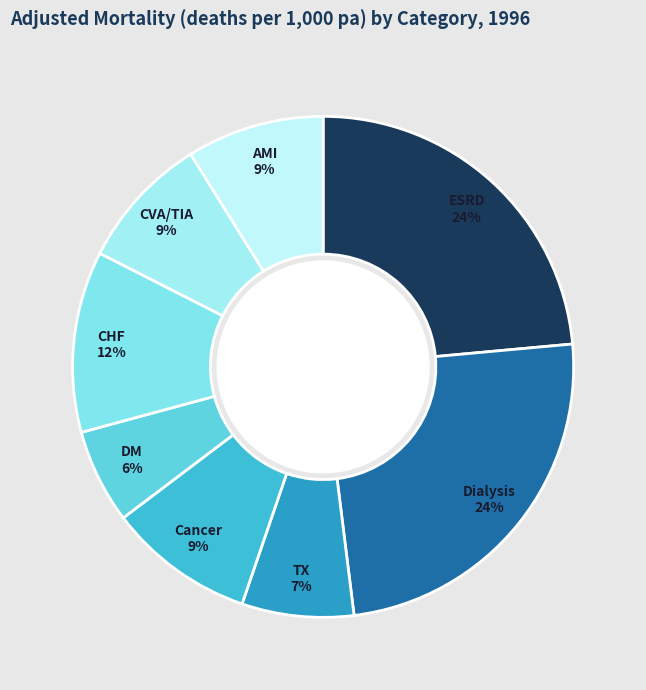

How many segments does this pie chart have?

8